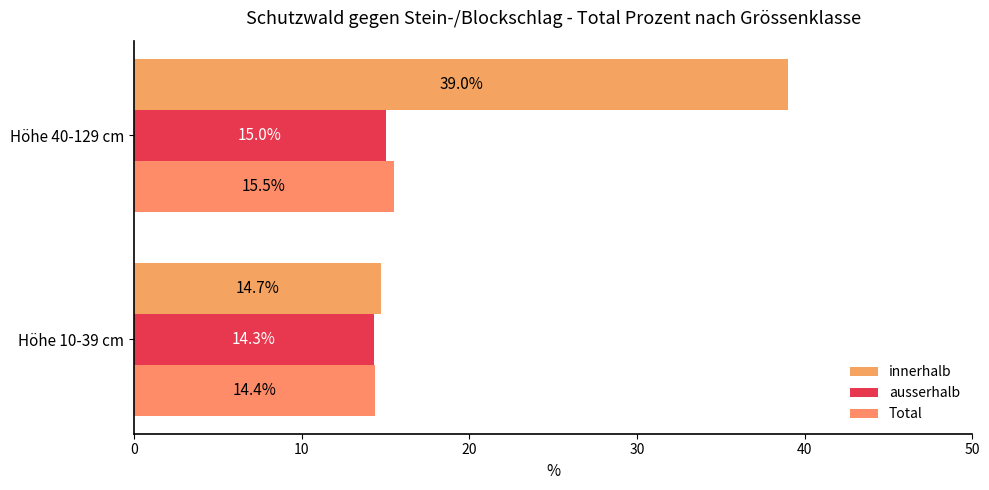

List the labels in order of Total value, largest first.

Höhe 40-129 cm, Höhe 10-39 cm